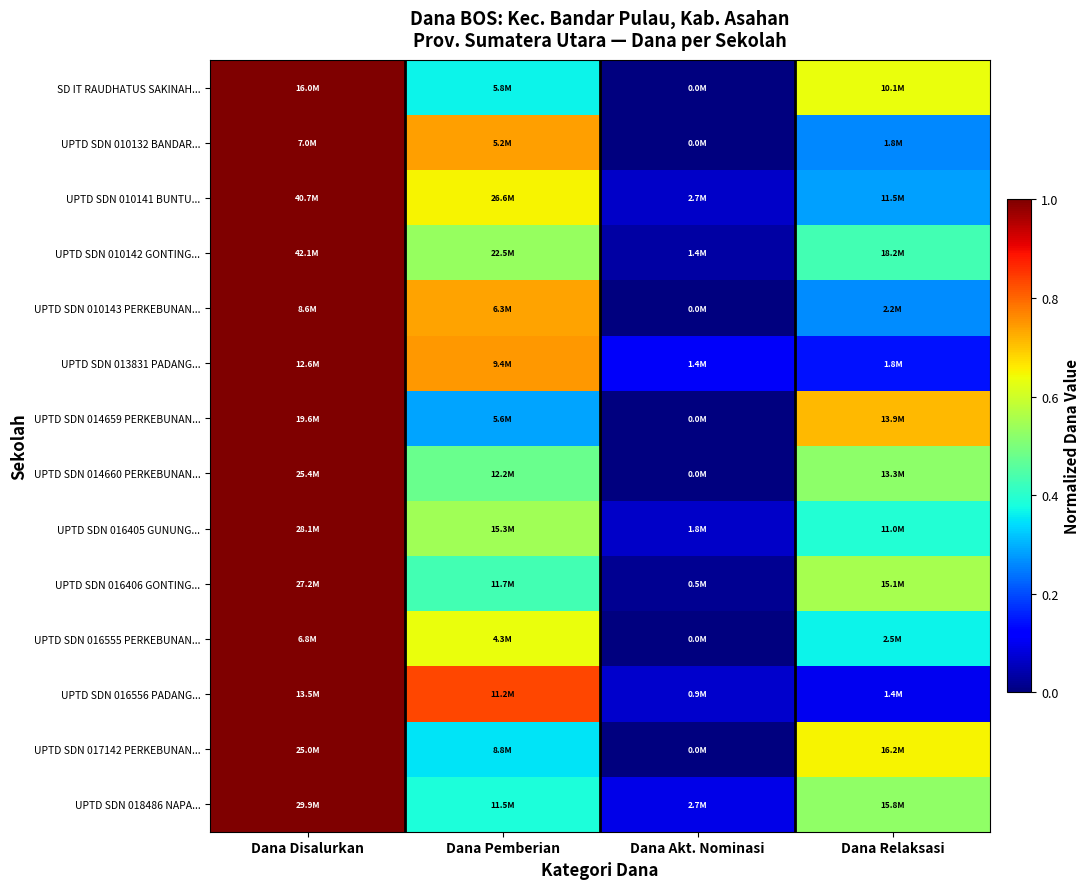

At Dana Relaksasi, list the series in order from smallest to largest.

UPTD SDN 016556 PADANG..., UPTD SDN 013831 PADANG..., UPTD SDN 010132 BANDAR..., UPTD SDN 010143 PERKEBUNAN..., UPTD SDN 010141 BUNTU..., UPTD SDN 016555 PERKEBUNAN..., UPTD SDN 016405 GUNUNG..., UPTD SDN 010142 GONTING..., UPTD SDN 014660 PERKEBUNAN..., UPTD SDN 018486 NAPA..., UPTD SDN 016406 GONTING..., SD IT RAUDHATUS SAKINAH..., UPTD SDN 017142 PERKEBUNAN..., UPTD SDN 014659 PERKEBUNAN...